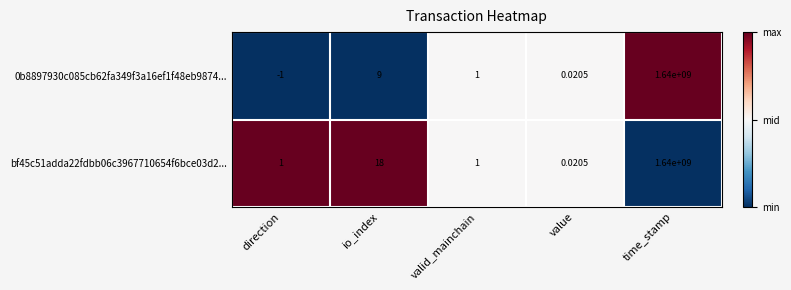

Is the value of bf45c51adda22fdbb06c3967710654f6bce03d2... at valid_mainchain greater than the value of 0b8897930c085cb62fa349f3a16ef1f48eb9874... at io_index?

No